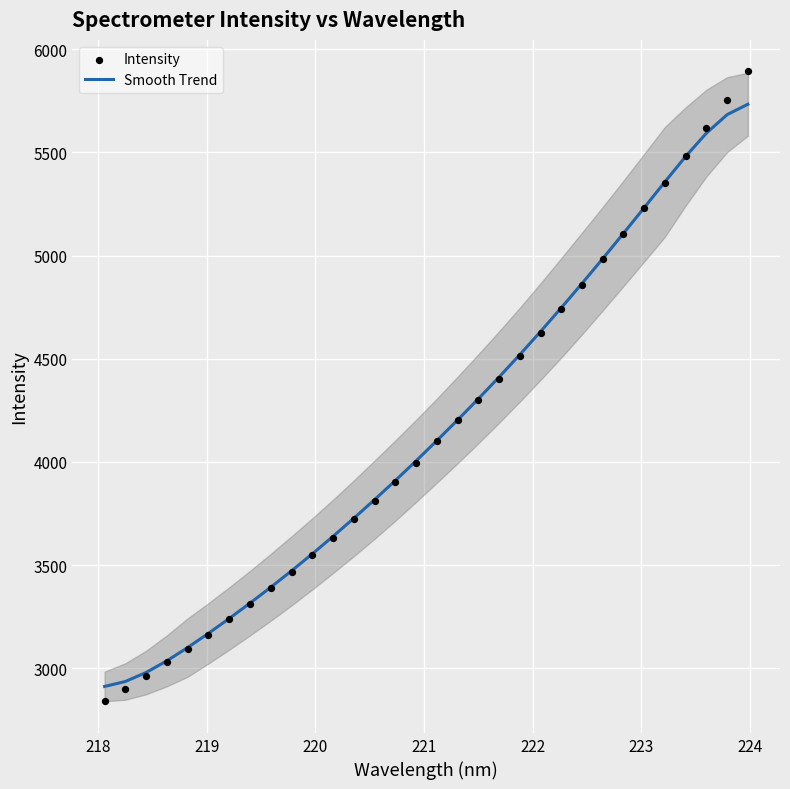

Is the value of Smooth Trend at 26 greater than the value of Intensity at 17?

Yes